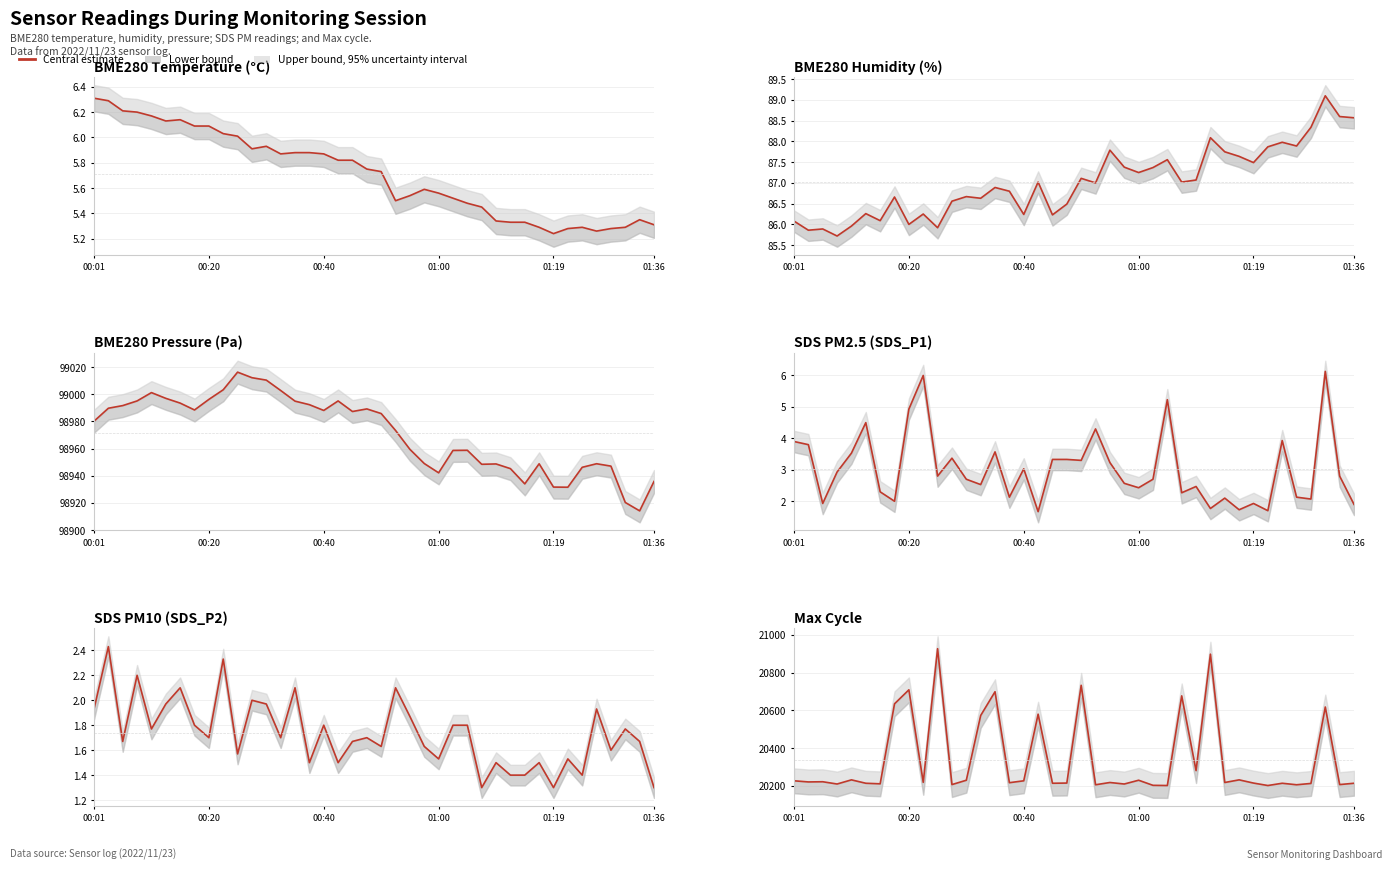

What is the sum of the values at 10 and 11?

41134